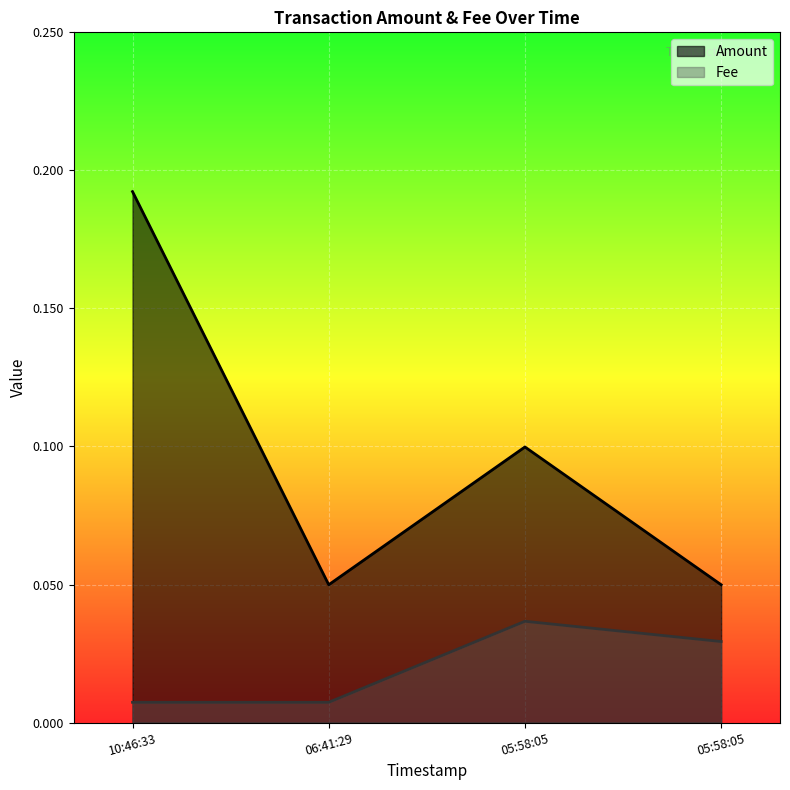

Which series has the largest range (max minus min)?

Amount